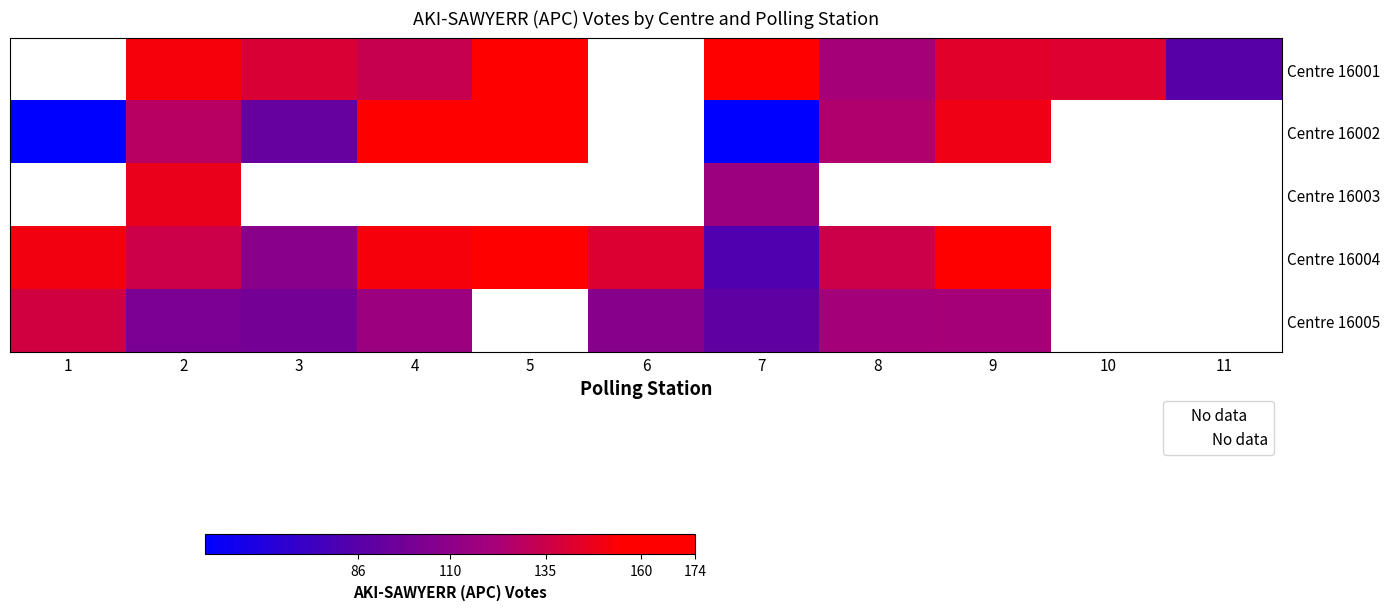

How many values in Centre 16005 are above zero?

8